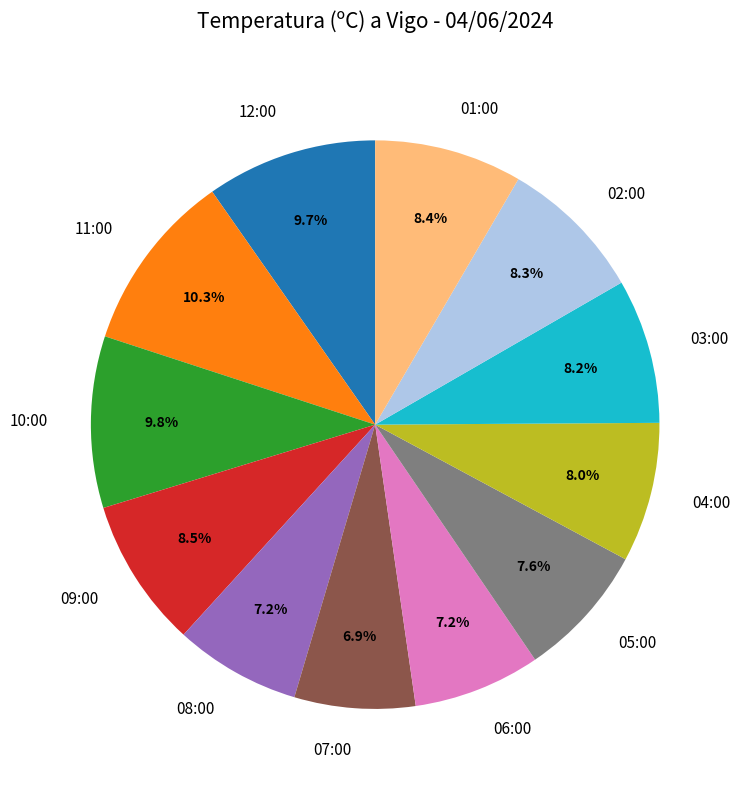

To the nearest percent, what portion does 01:00 represent?

8%